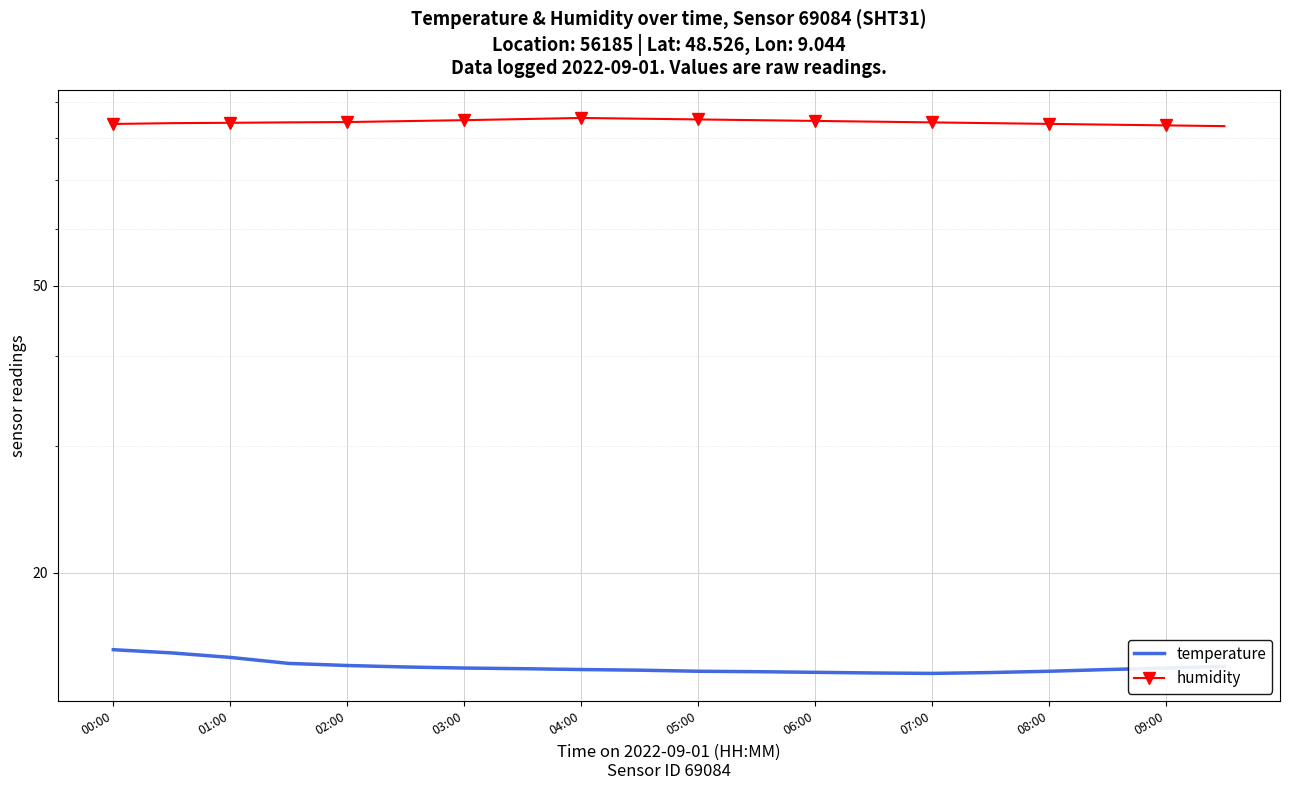

What is the average value of the humidity series?

84.3